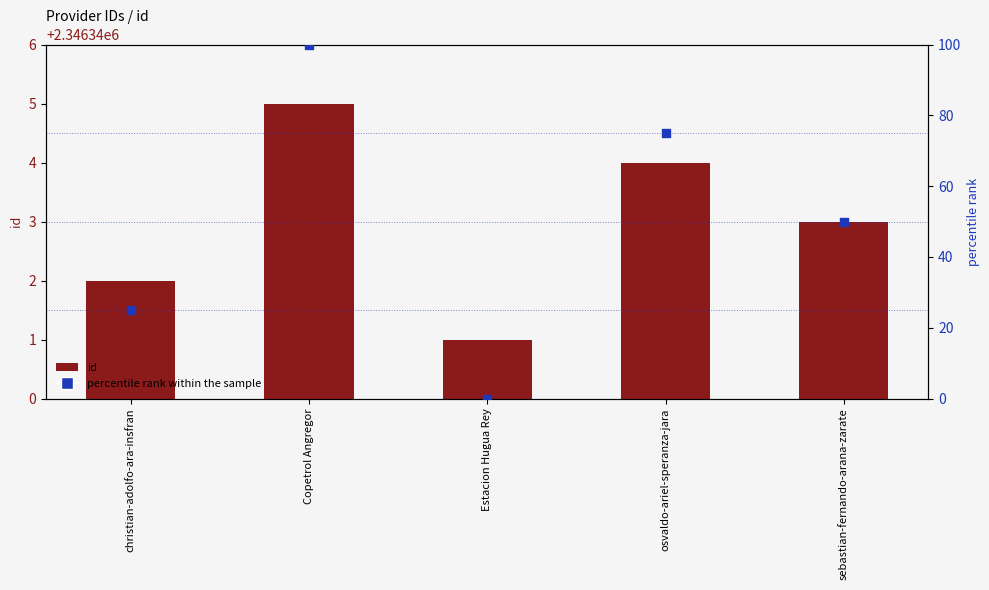

Is the value of percentile rank within the sample at Copetrol Angregor greater than the value of id at osvaldo-ariel-speranza-jara?

No